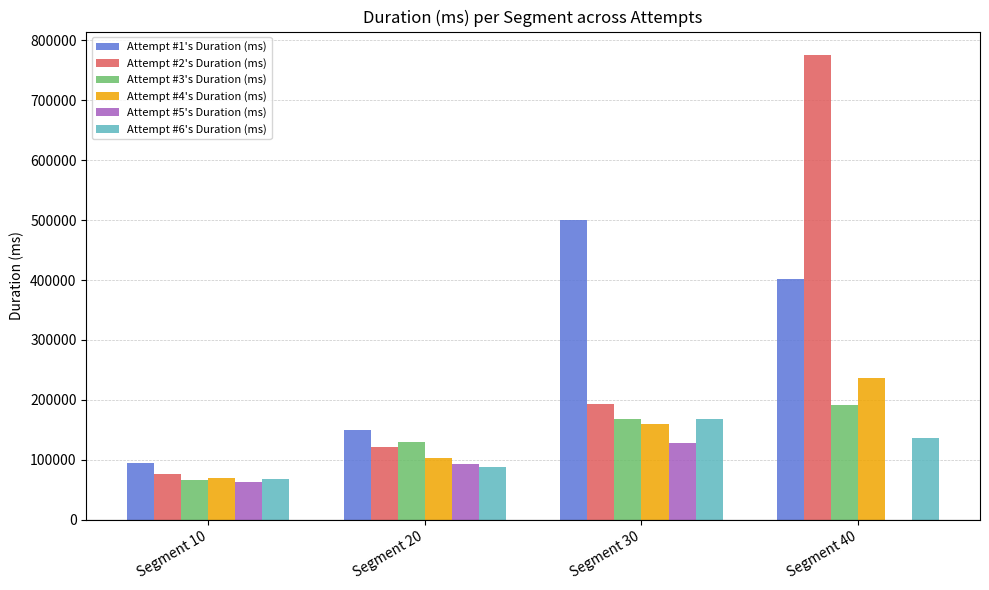

Reading right to left, what are all the values shown in this chart?

Attempt #1's Duration (ms): 401210	499905	149783	94878
Attempt #2's Duration (ms): 776063	192592	121948	75574
Attempt #3's Duration (ms): 191212	167564	129420	65584
Attempt #4's Duration (ms): 237215	160433	102795	70014
Attempt #5's Duration (ms): 0	127660	93156	63241
Attempt #6's Duration (ms): 136905	168440	87359	68254